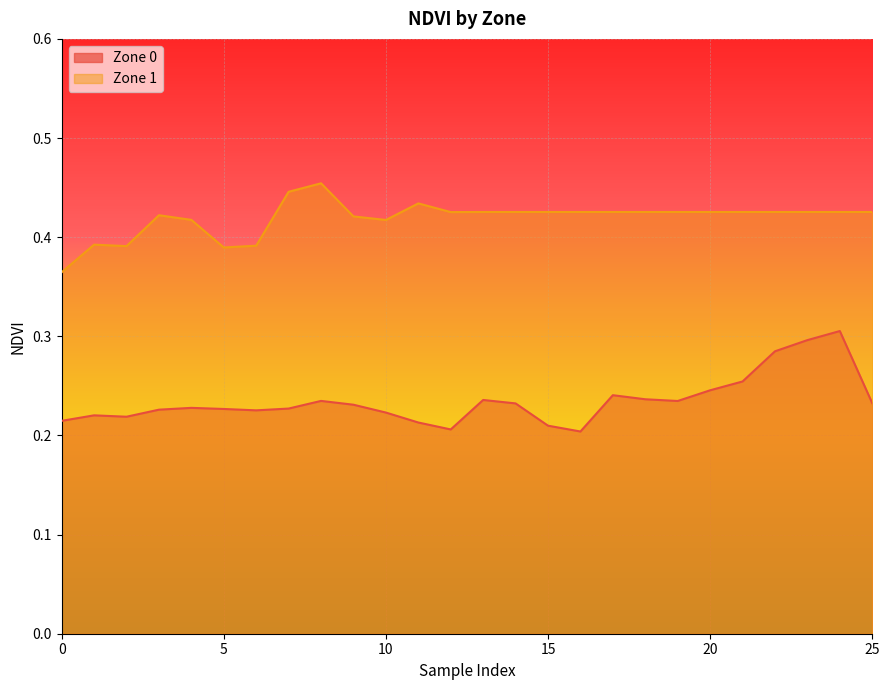

Reading left to right, transcribe all the data shown in this chart.

Zone 0: 0.2	0.2	0.2	0.2	0.2	0.2	0.2	0.2	0.2	0.2	0.2	0.2	0.2	0.2	0.2	0.2	0.2	0.2	0.2	0.2	0.2	0.3	0.3	0.3	0.3	0.2
Zone 1: 0.4	0.4	0.4	0.4	0.4	0.4	0.4	0.4	0.5	0.4	0.4	0.4	0.4	0.4	0.4	0.4	0.4	0.4	0.4	0.4	0.4	0.4	0.4	0.4	0.4	0.4